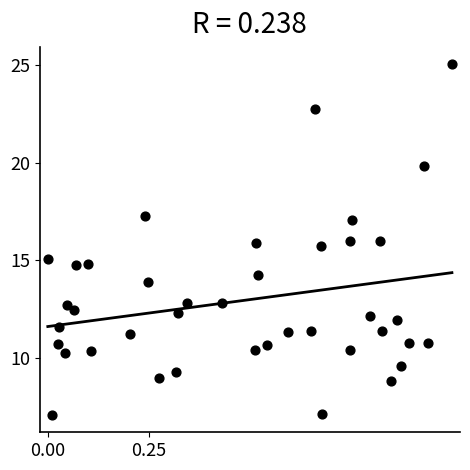

What is the range of X values (max minus min)?

1.0